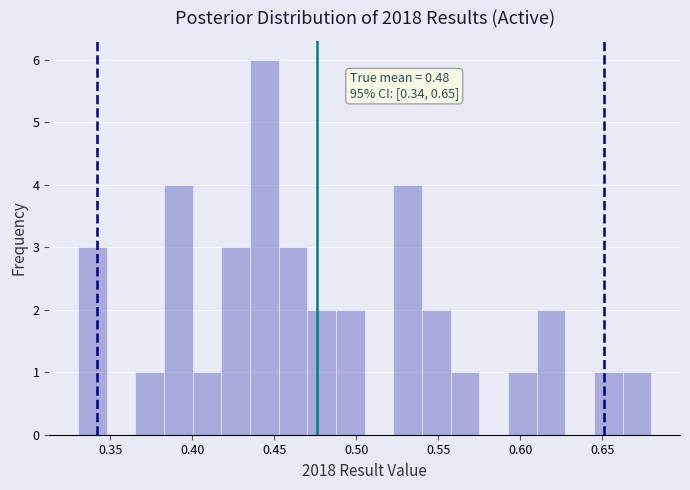

Around what value on the x-axis is the tallest bar? Give the approximate position of its centre, as read against the axis.

0.445